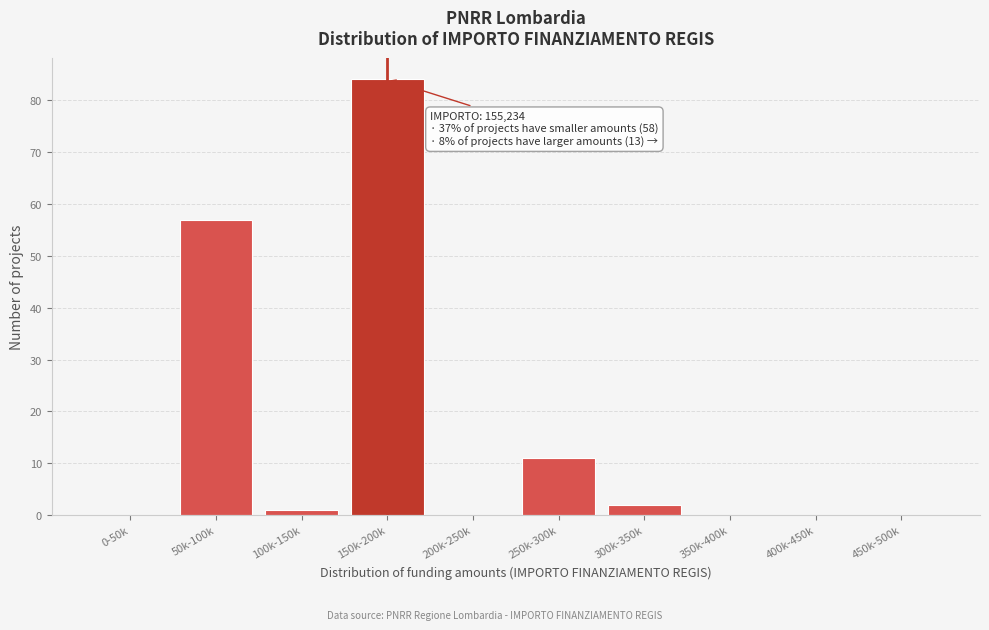

Reading left to right, what are all the values shown in this chart?

0-50k=0	50k-100k=57	100k-150k=1	150k-200k=84	200k-250k=0	250k-300k=11	300k-350k=2	350k-400k=0	400k-450k=0	450k-500k=0